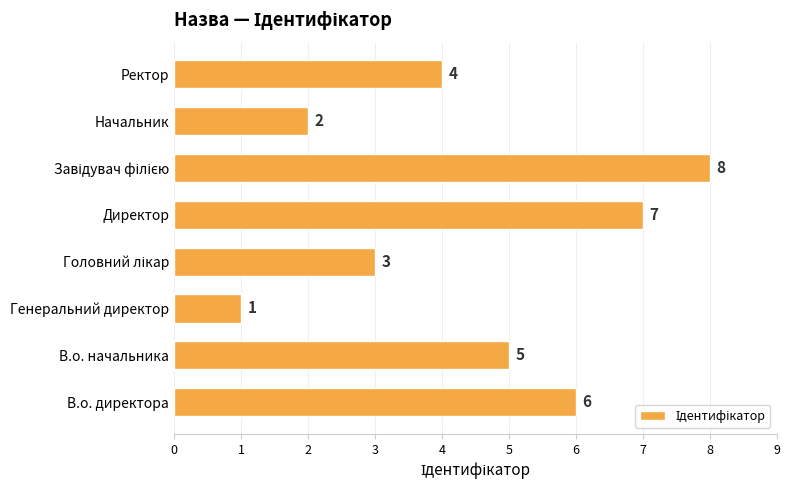

At which category does the chart reach its minimum across all series?

Генеральний директор